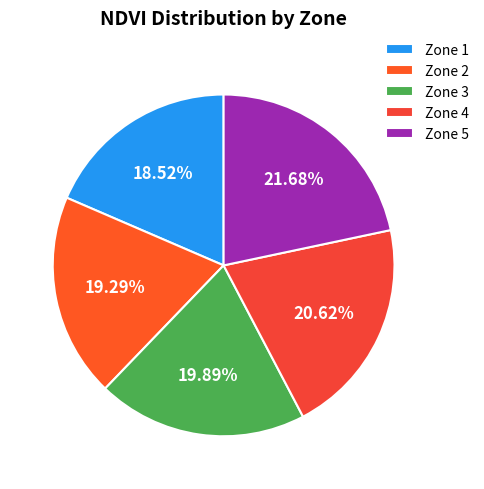

Which category has the smallest portion of the pie?

Zone 1